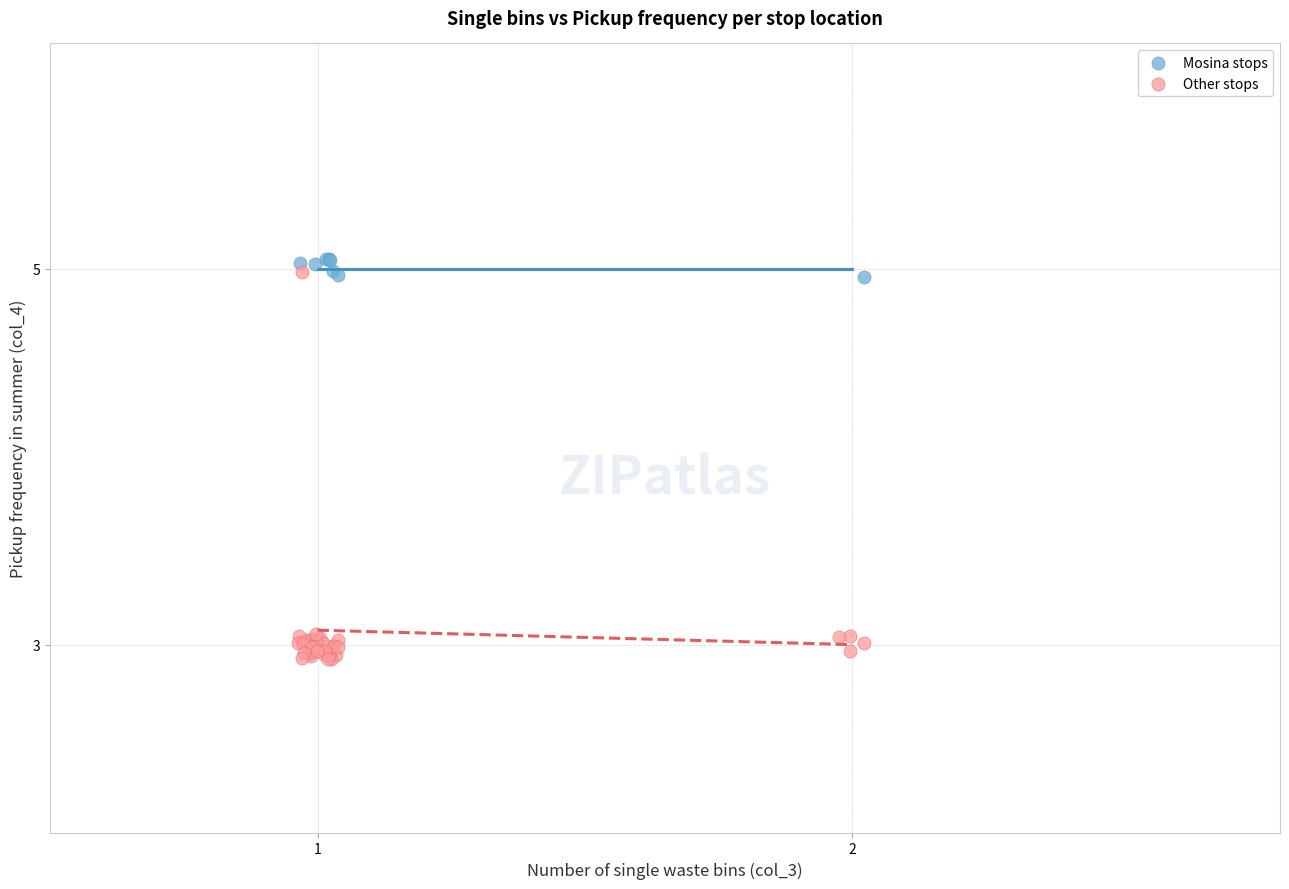

Which series has the widest spread of Y values?

Other stops